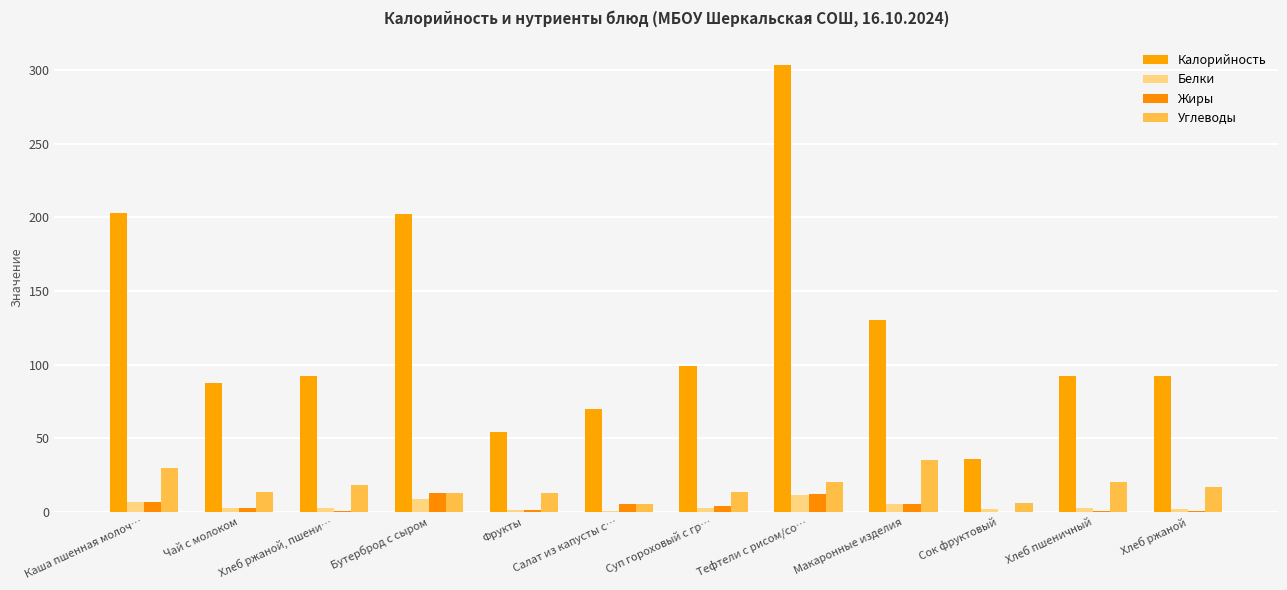

Count the number of data series in this chart.

4